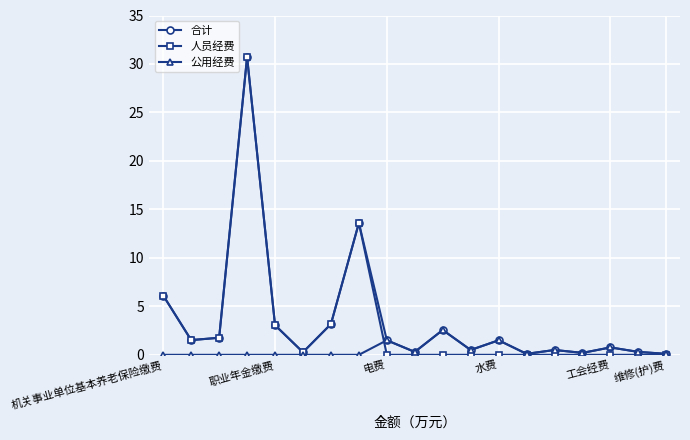

Which series has the largest range (max minus min)?

人员经费